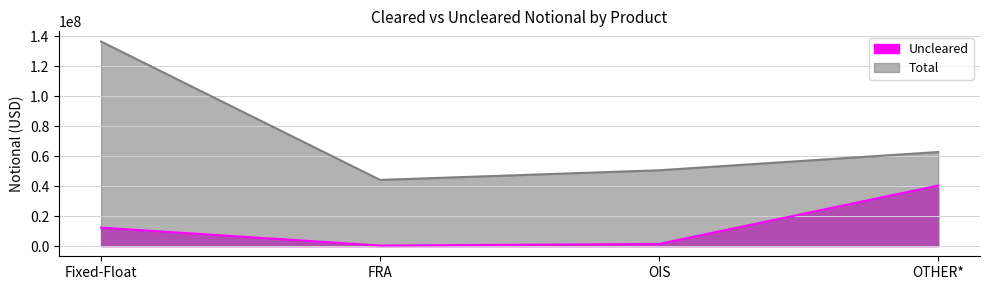

What is the difference between the maximum and minimum values in the Uncleared series?

40029415